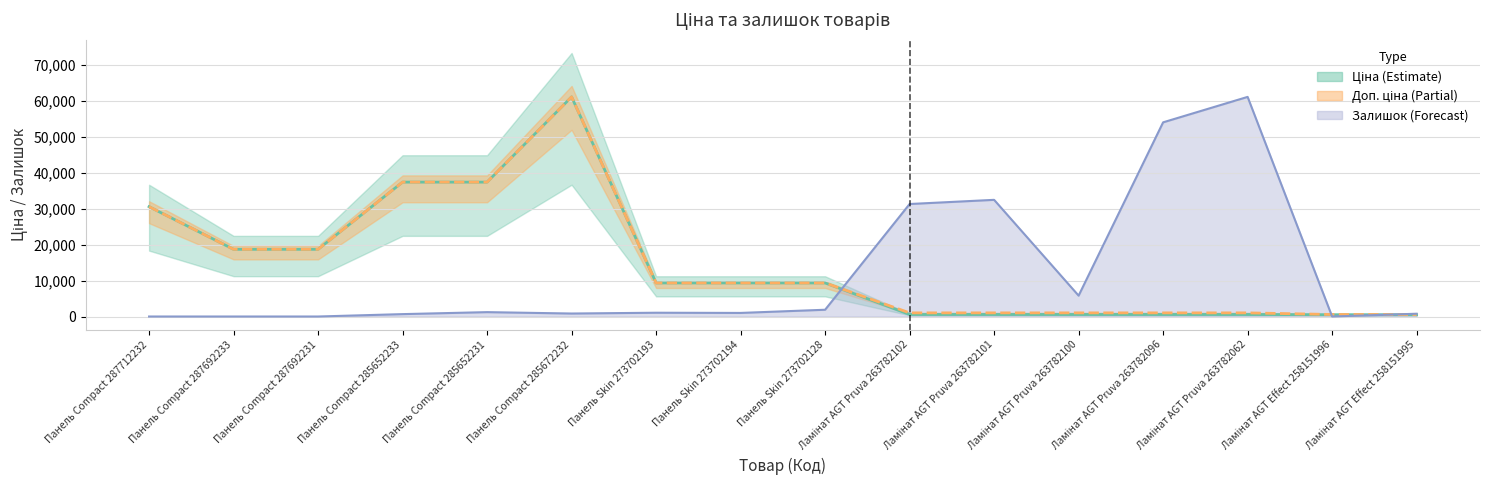

At which category does Ціна reach its first local peak?

Панель Compact 285672232